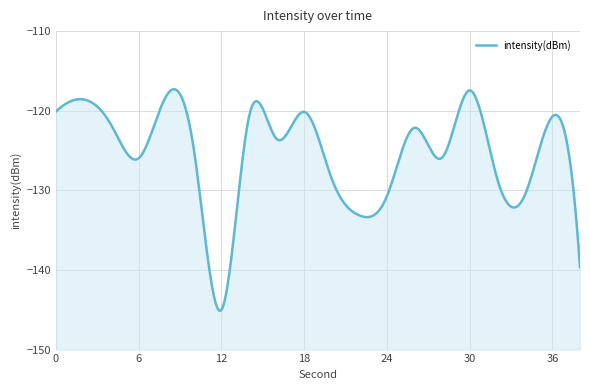

What is the change in value from 12 to 32?

+16.5